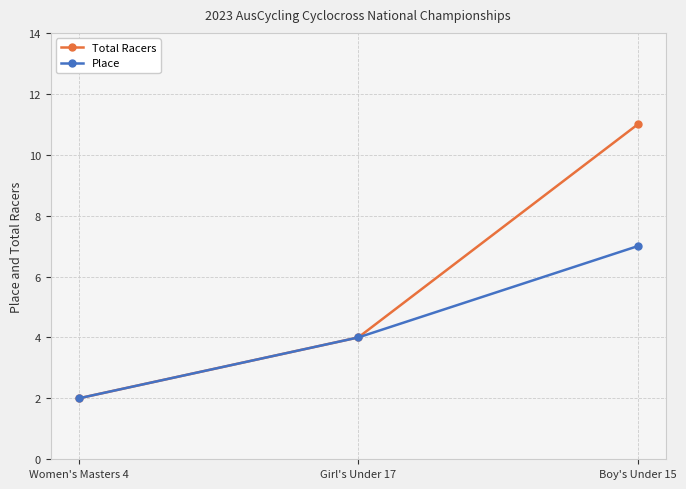

How many categories are shown in the chart?

3